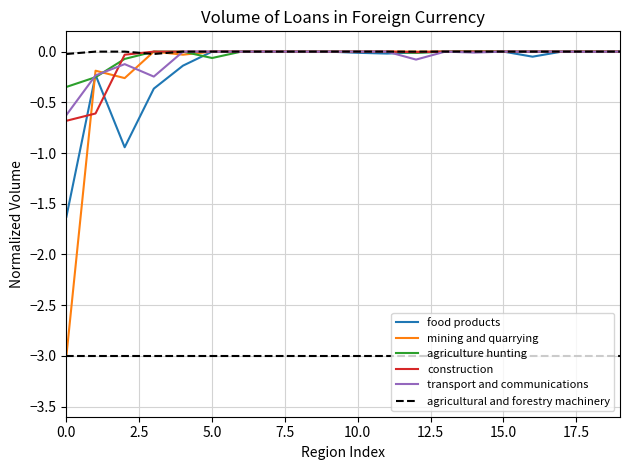

Which series has the largest range (max minus min)?

mining and quarrying